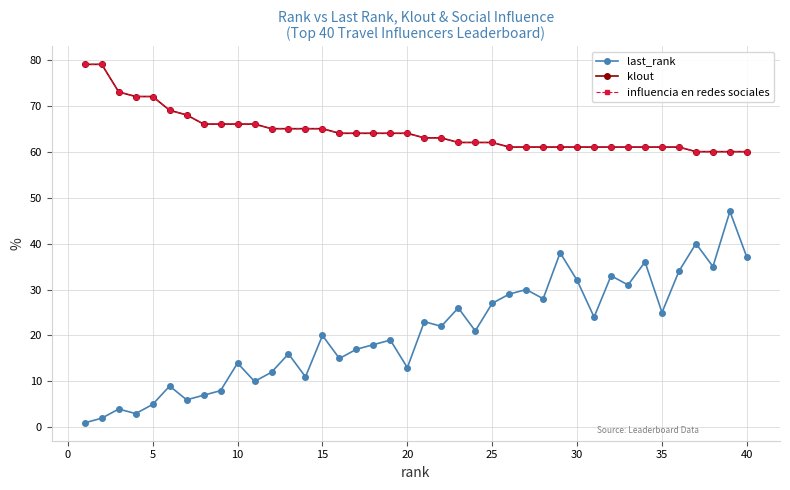

What is the minimum value shown in the chart?

1